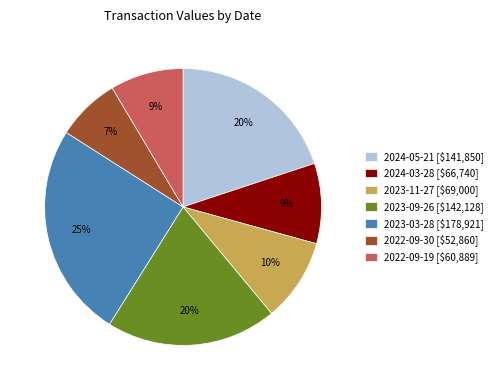

The 2022-09-19 slice represents 16% of the pie. True or false?

False